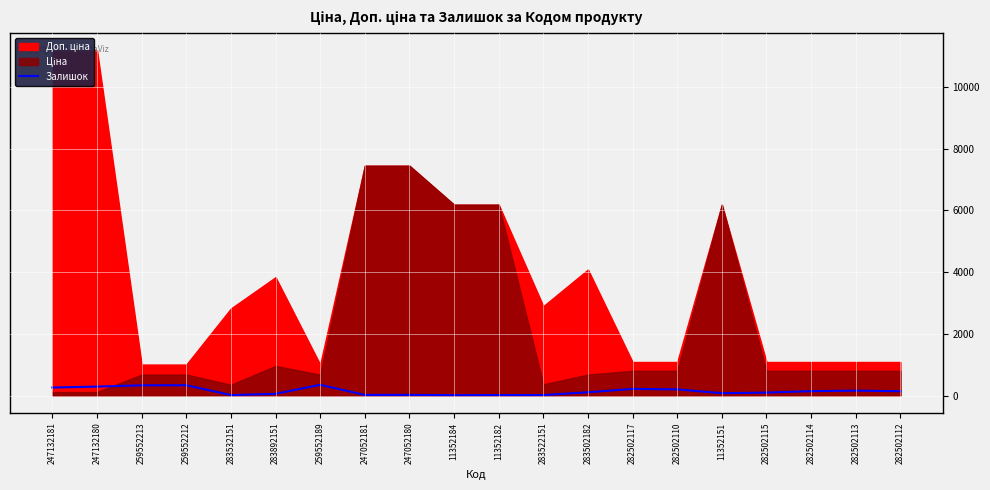

What is the difference between the second highest and second lowest values?

319